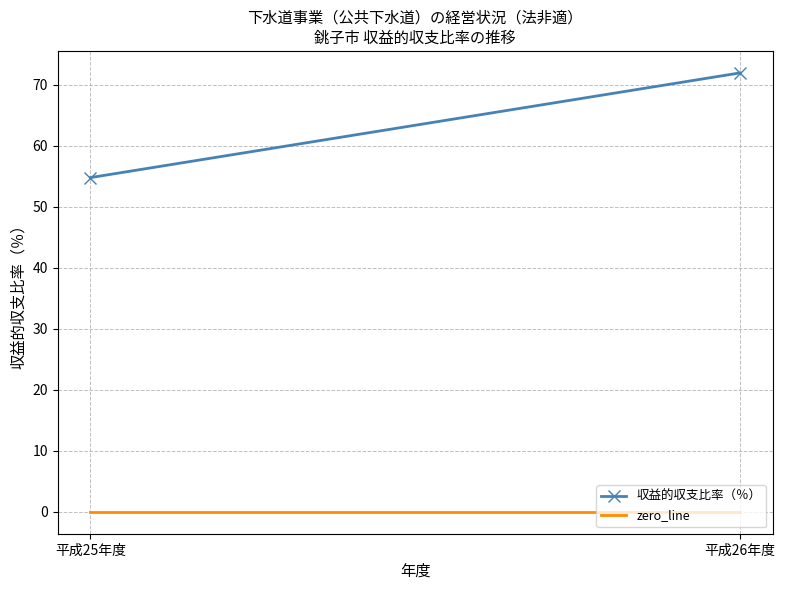

What is the approximate value of 収益的収支比率（％） at 平成25年度?

54.8